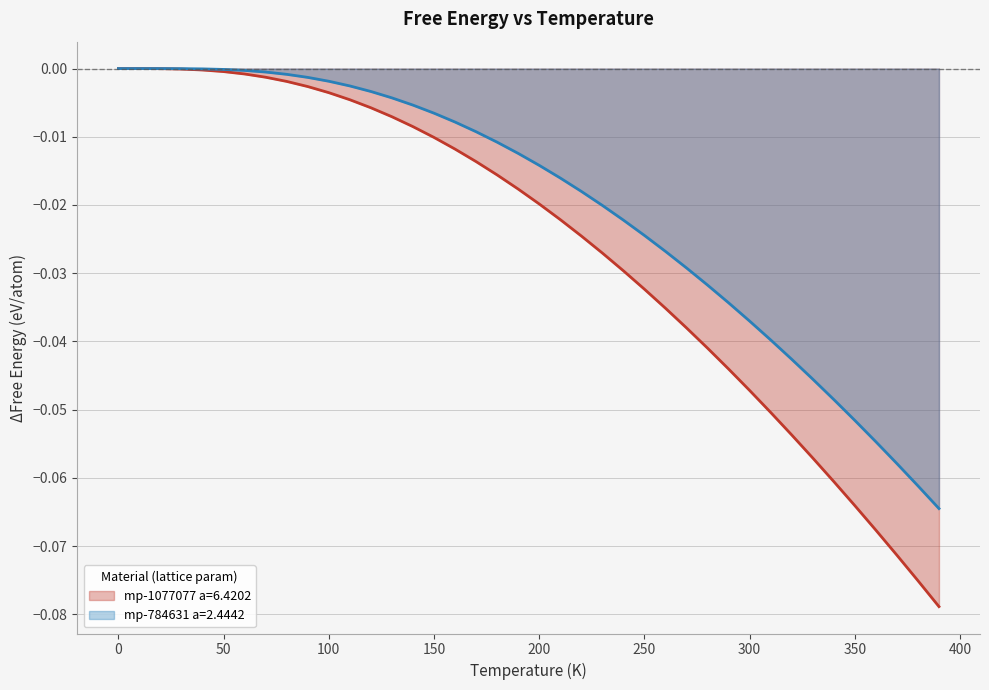

How many values in mp-784631 a=2.4442 are below zero?

39